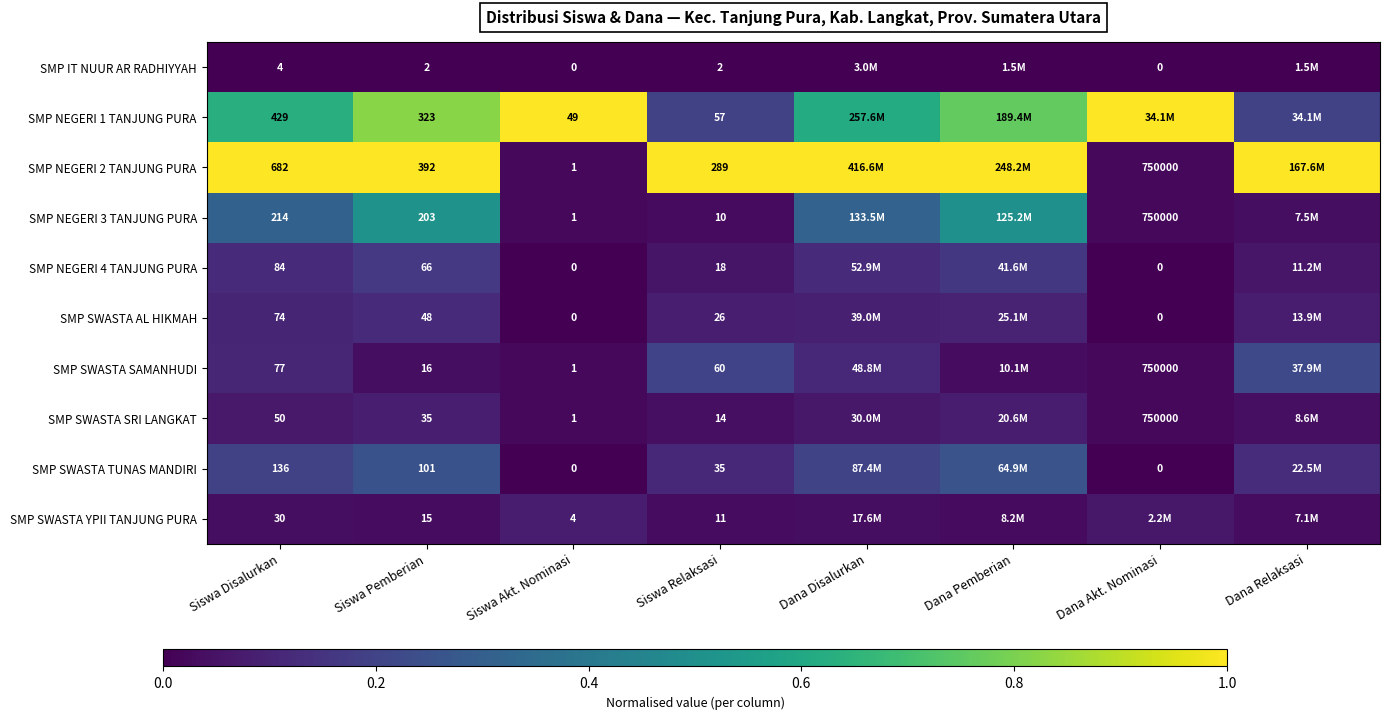

What is the difference between the second highest and minimum values in the SMP SWASTA TUNAS MANDIRI series?

0.3